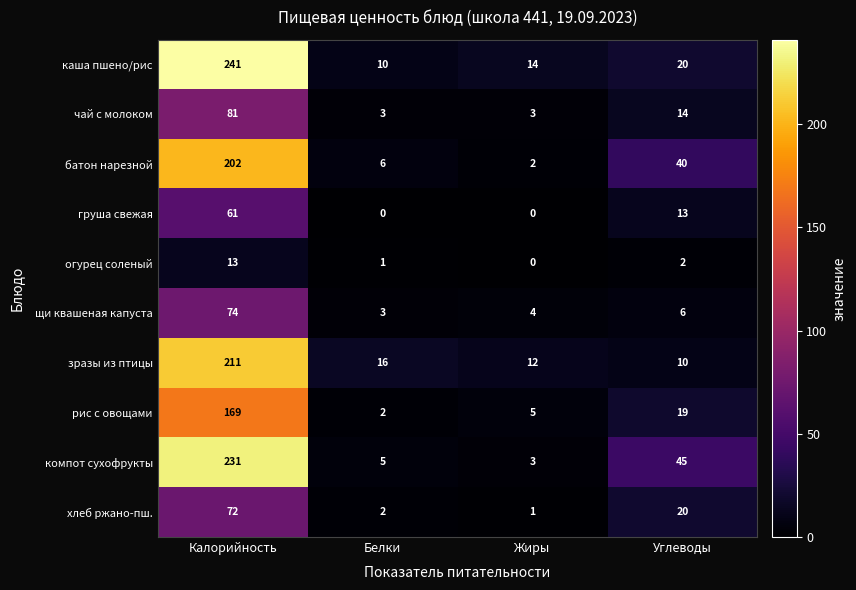

True or false: груша свежая has a value of 13 at Углеводы.

True